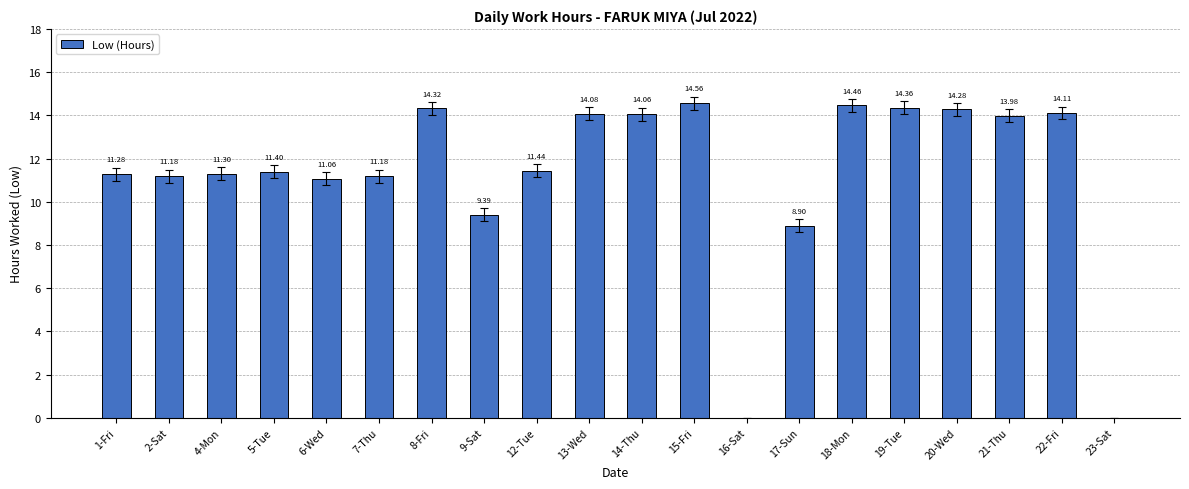

What is the sum of the values at 1-Fri and 2-Sat?

22.5